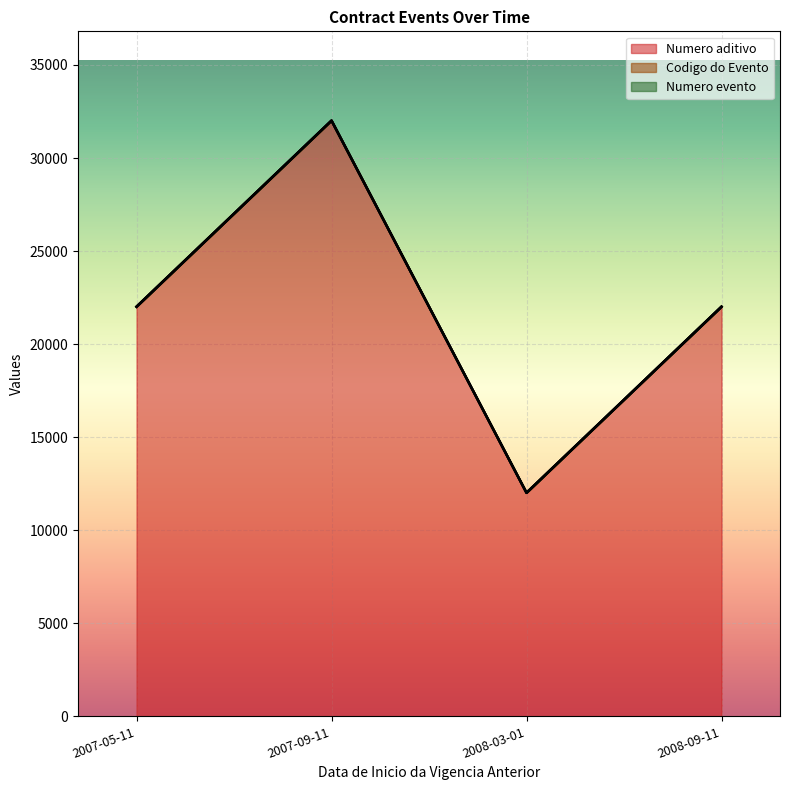

True or false: Numero aditivo and Numero evento cross at least once.

False